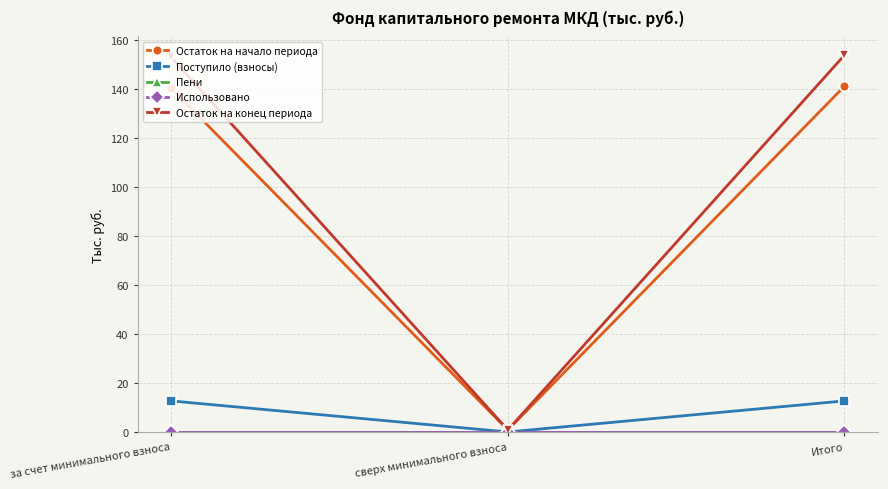

Where is Пени nearest to the value 0?

за счет минимального взноса